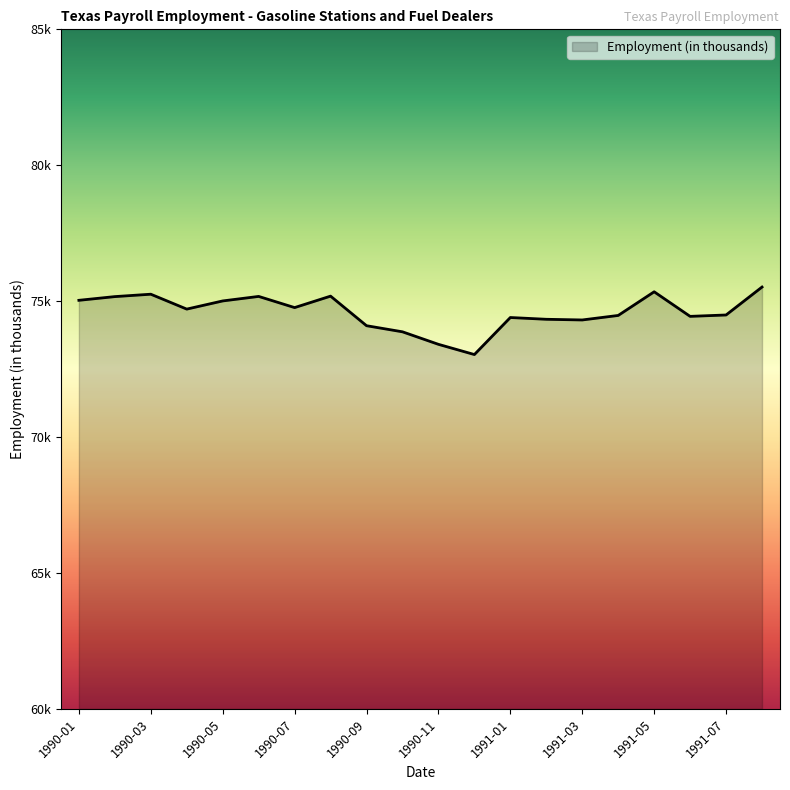

What is the label of the 16th point from the right?

1990-05